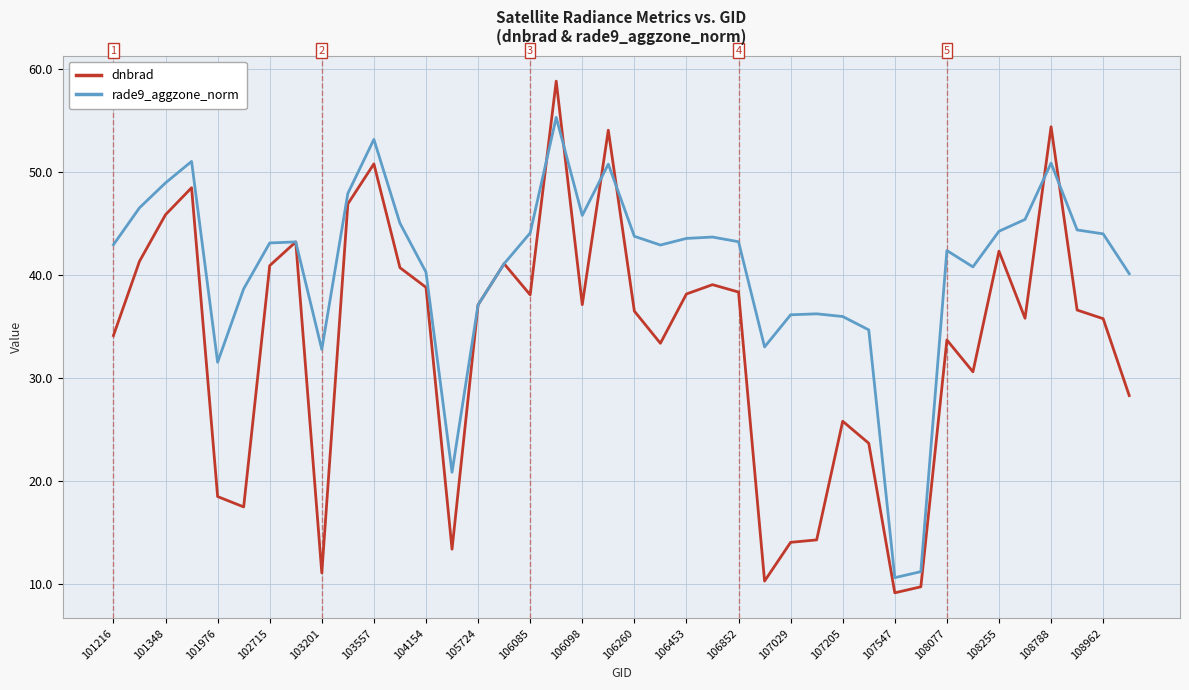

What is the average value of the dnbrad series?

33.7